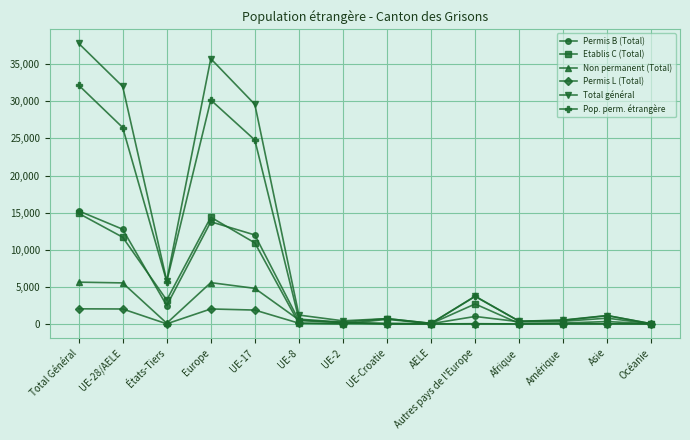

Where is the first local maximum for Etablis C (Total)?

Europe